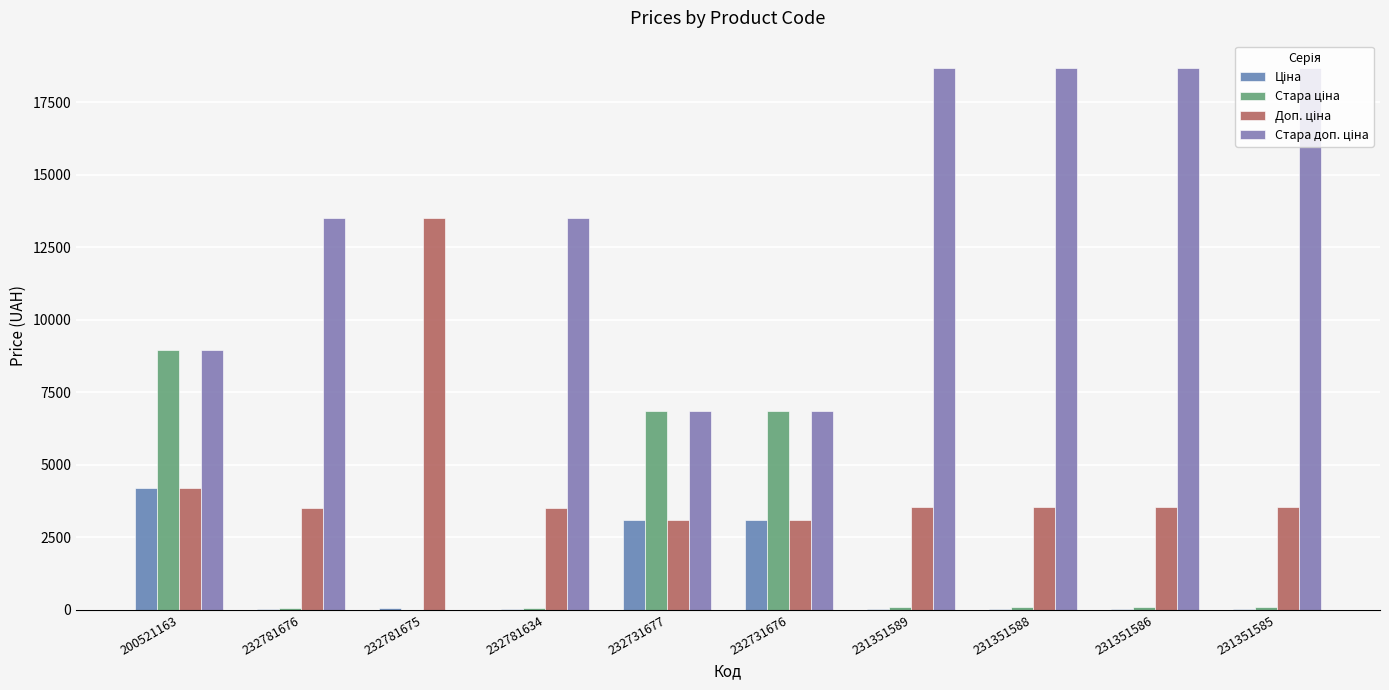

Are the bars grouped side by side (vs. stacked)?

Yes